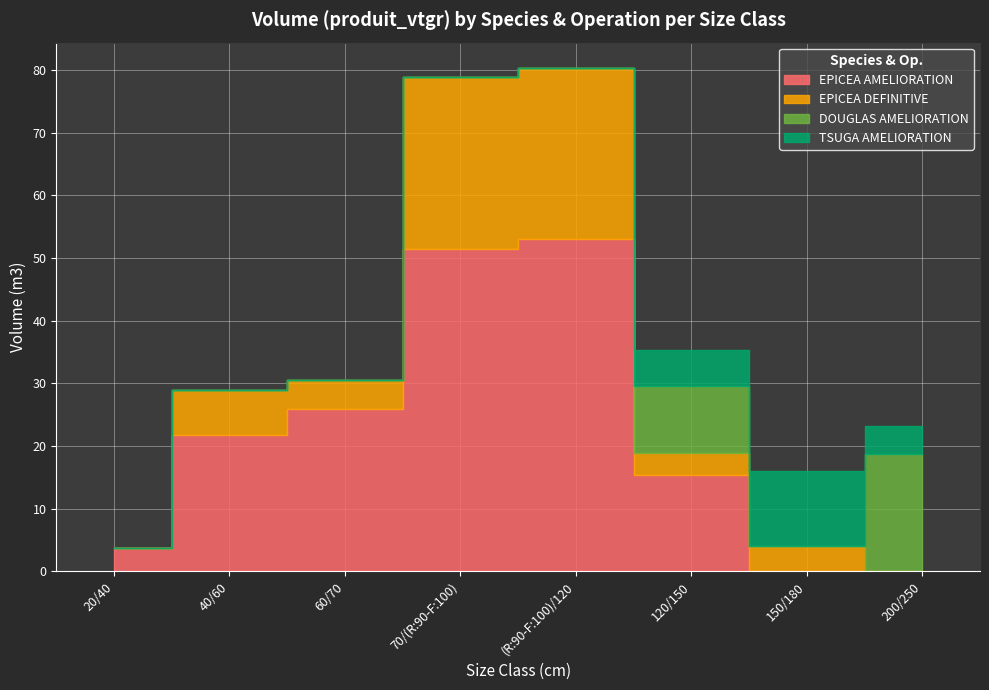

True or false: EPICEA AMELIORATION and DOUGLAS AMELIORATION intersect in this chart.

False